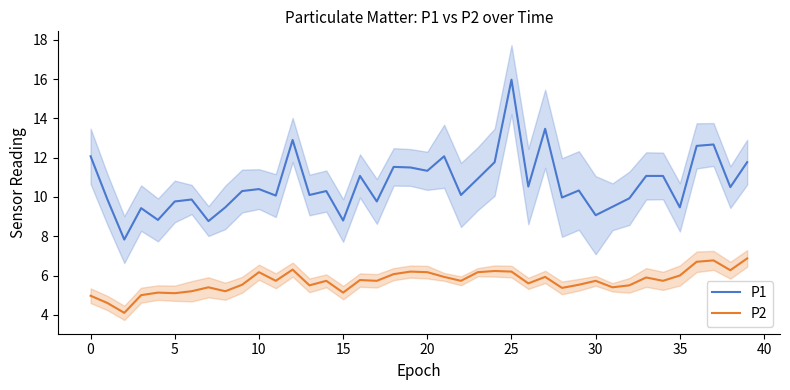

What is the sum of all P1 values?

426.8